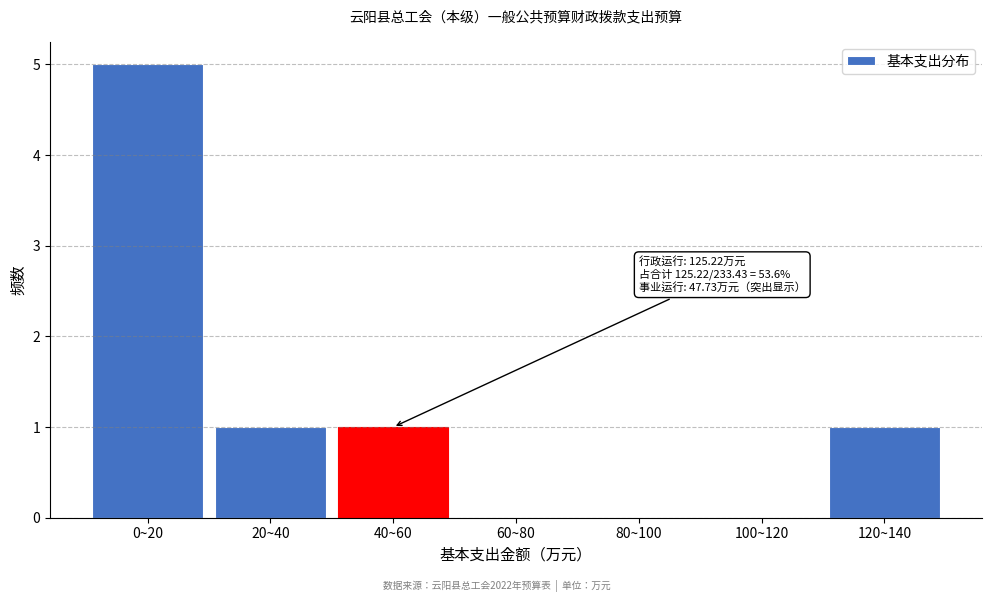

Reading left to right, transcribe all the data shown in this chart.

0~20=5	20~40=1	40~60=1	60~80=0	80~100=0	100~120=0	120~140=1